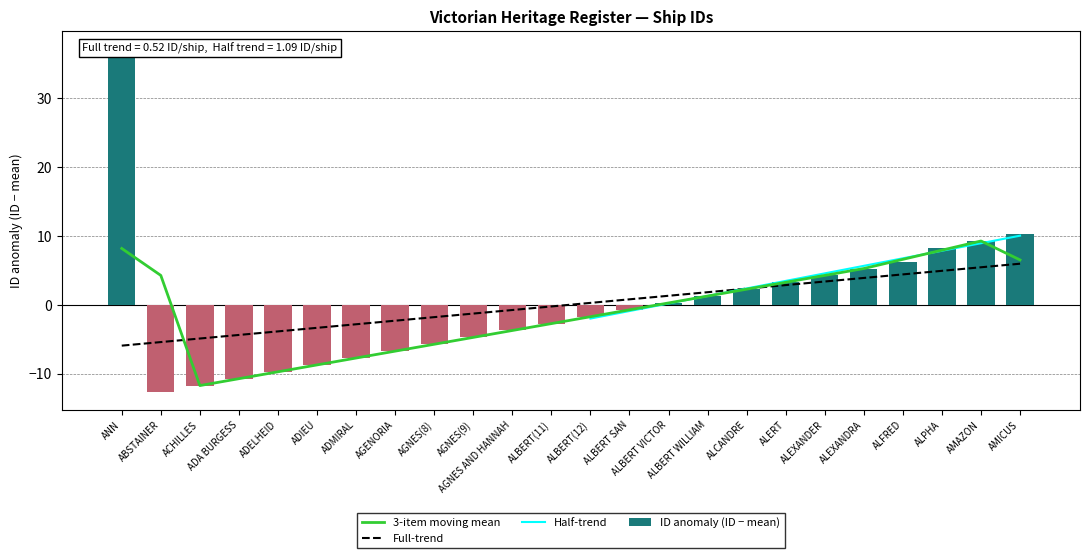

The chart shows a value of 14.1 at ALPHA. True or false?

False